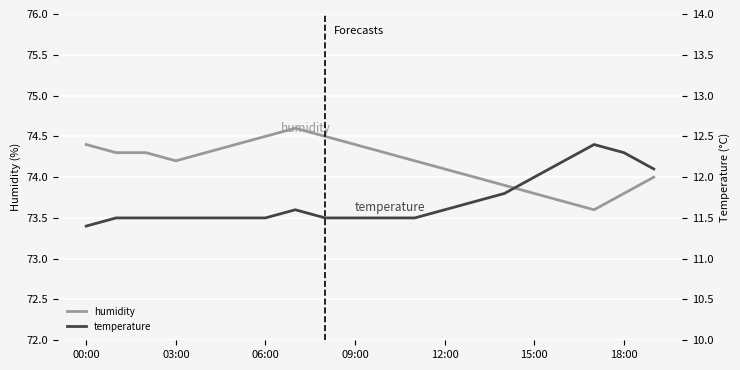

At which category does temperature reach its first local peak?

7